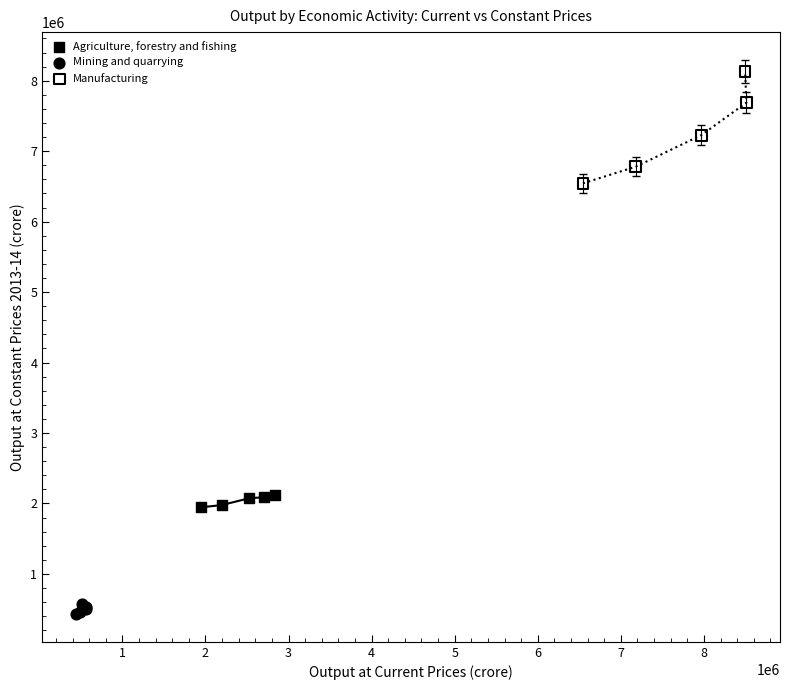

Which series contains the highest Y value?

Manufacturing